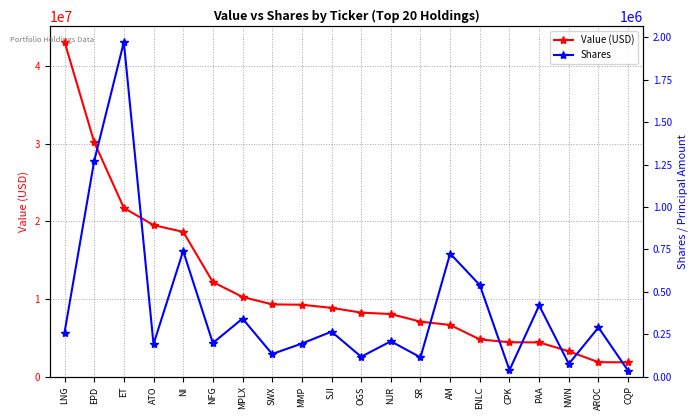

Rank the series by their average value, from lowest to highest.

Shares, Value (USD)